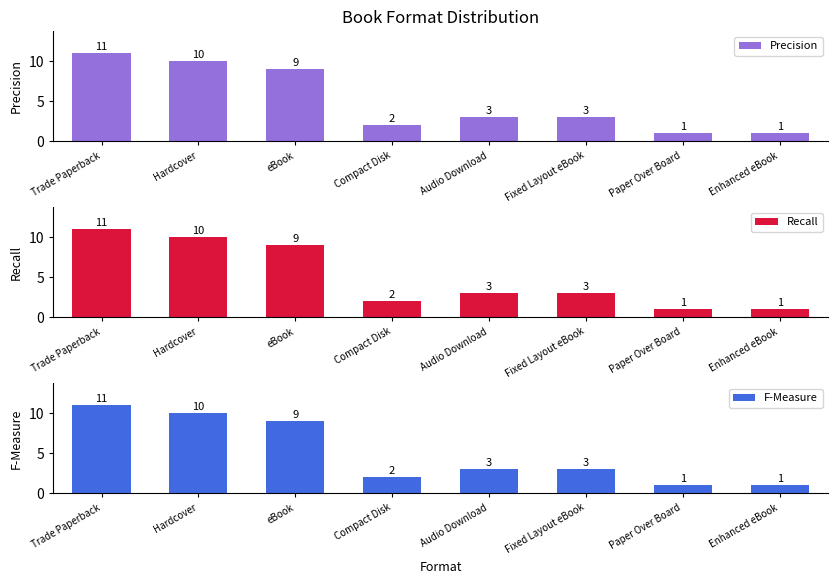

Which series changed the most between eBook and Paper Over Board?

Precision